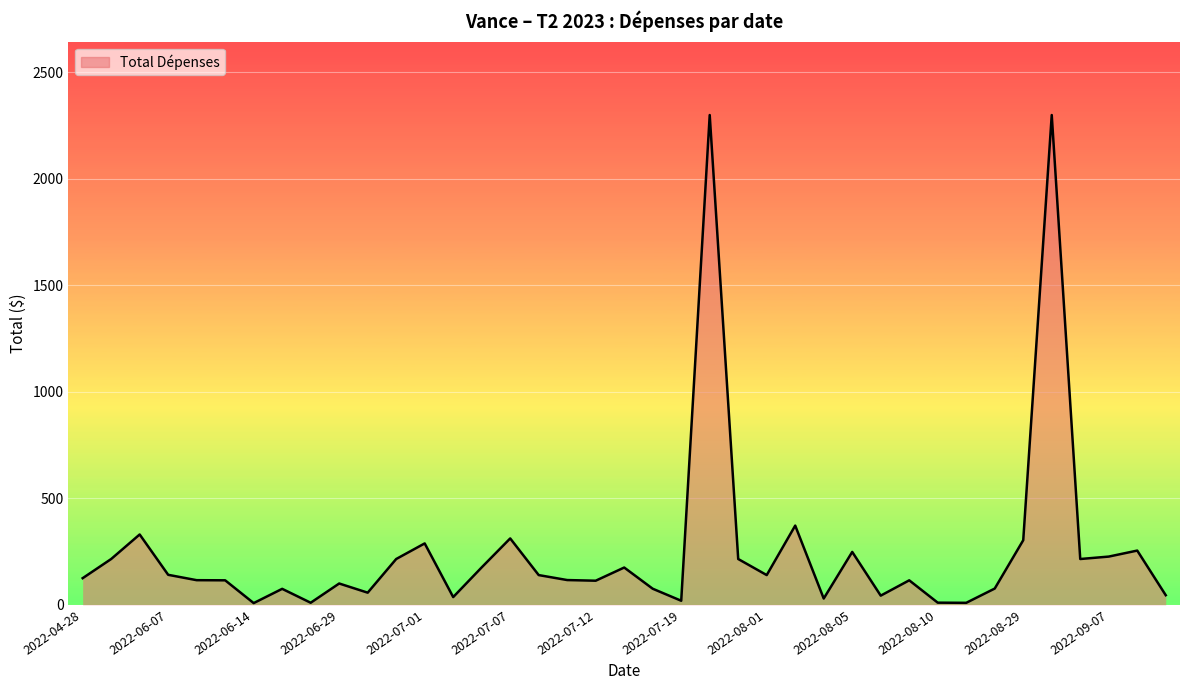

What is the difference between the maximum and minimum values?

2292.0